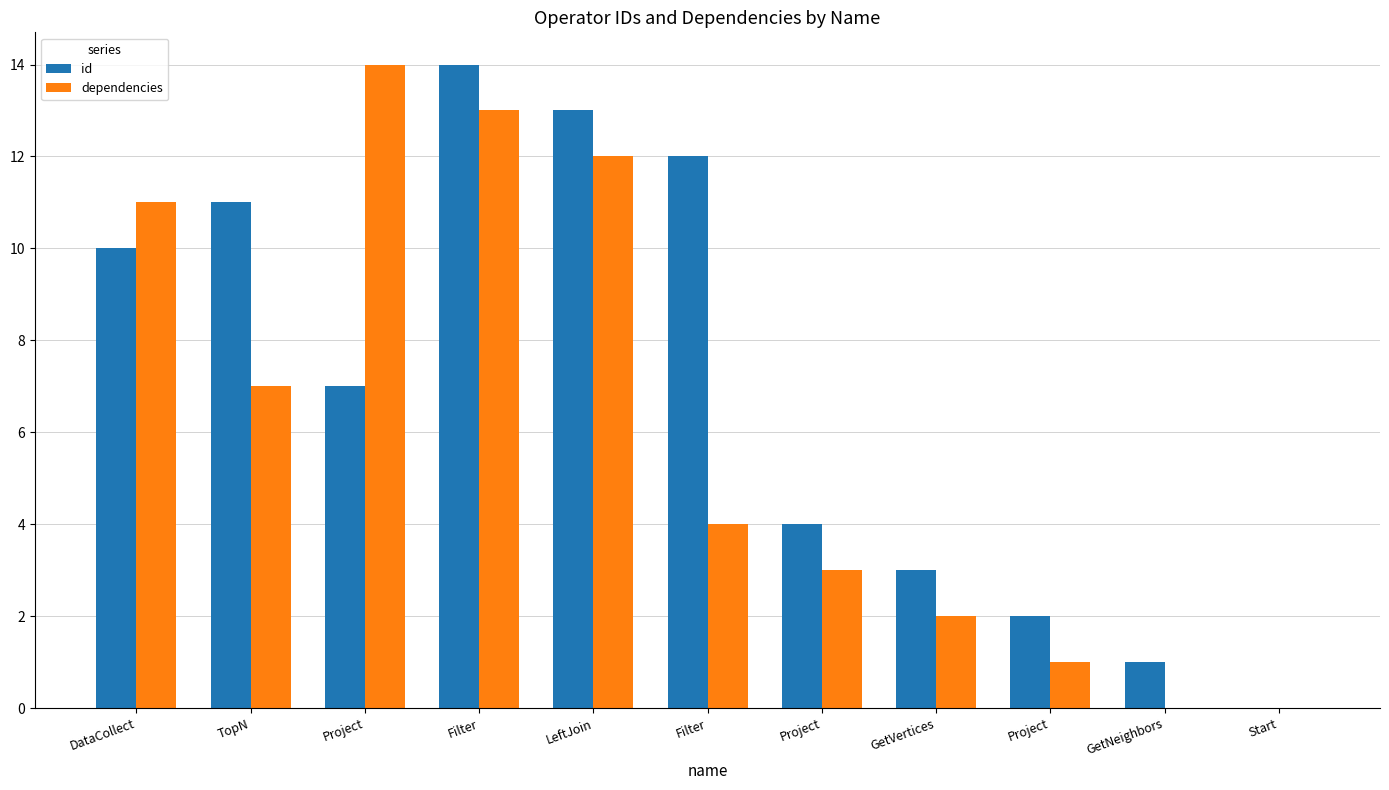

What are all the series names shown in the legend?

id, dependencies